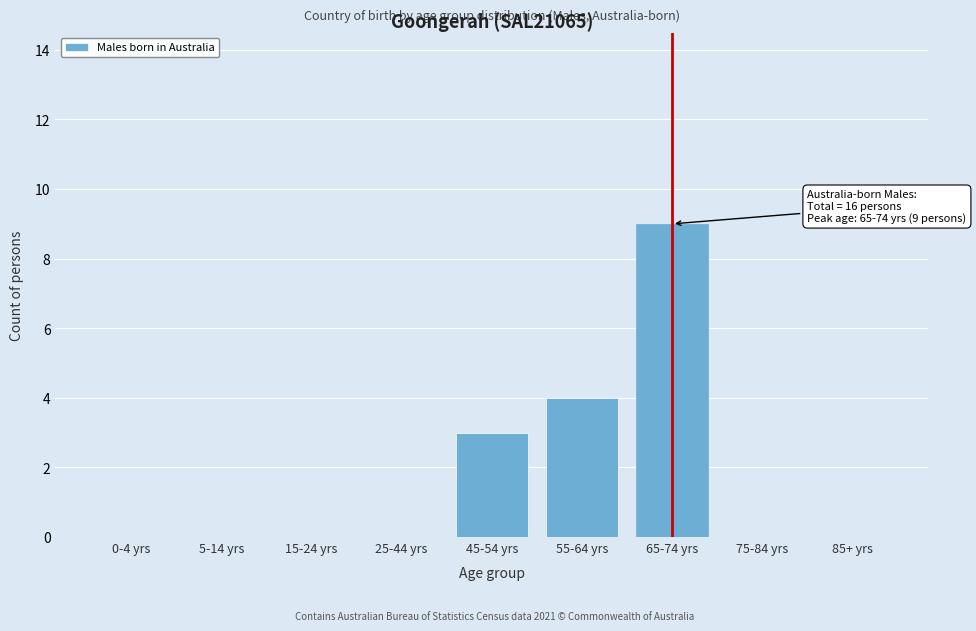

Reading right to left, transcribe all the data shown in this chart.

85+ yrs=0	75-84 yrs=0	65-74 yrs=9	55-64 yrs=4	45-54 yrs=3	25-44 yrs=0	15-24 yrs=0	5-14 yrs=0	0-4 yrs=0